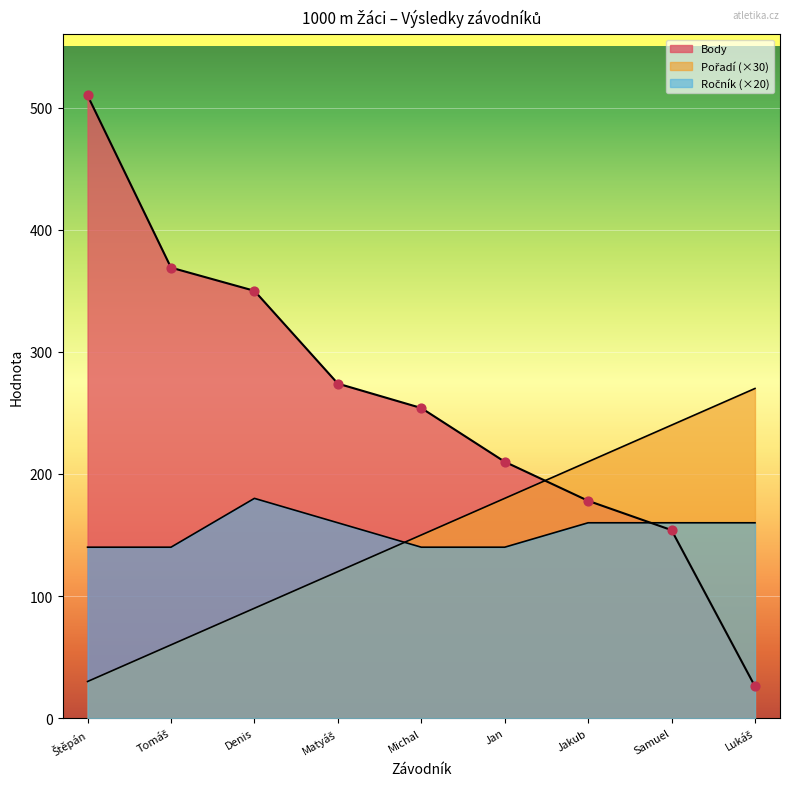

Which series has the largest Y range (max minus min)?

Body